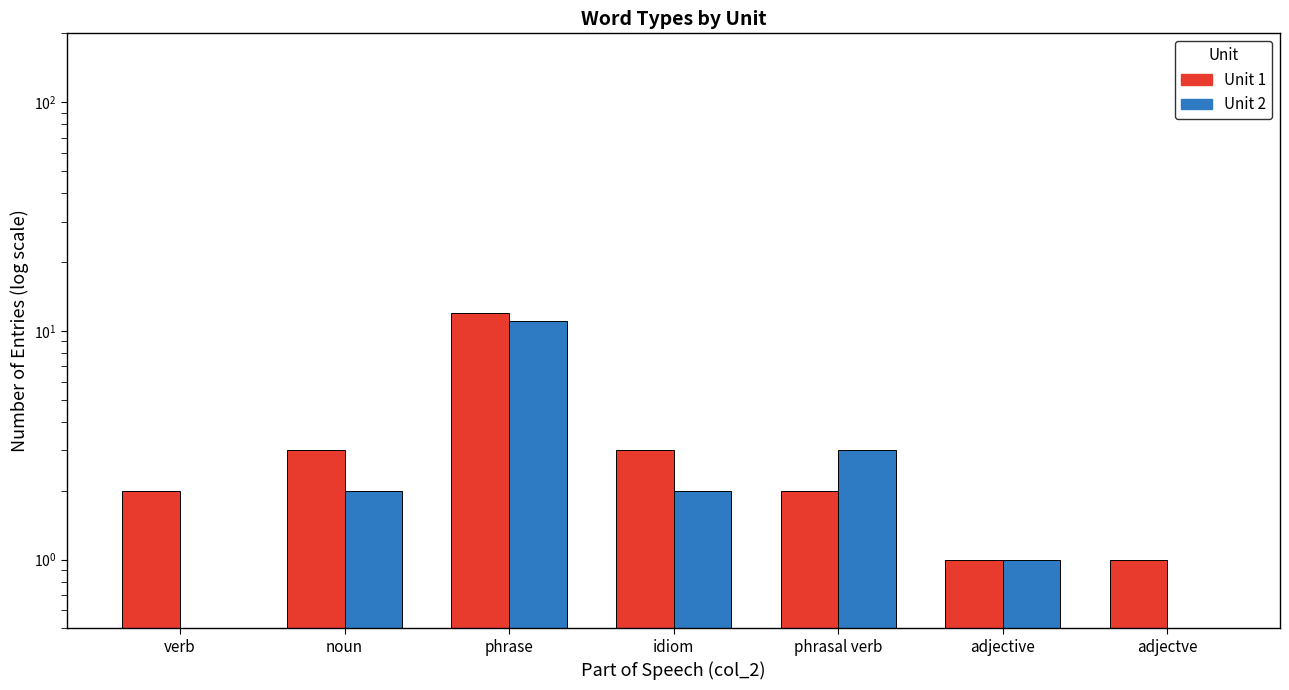

The value of Unit 2 at phrase is 15. True or false?

False